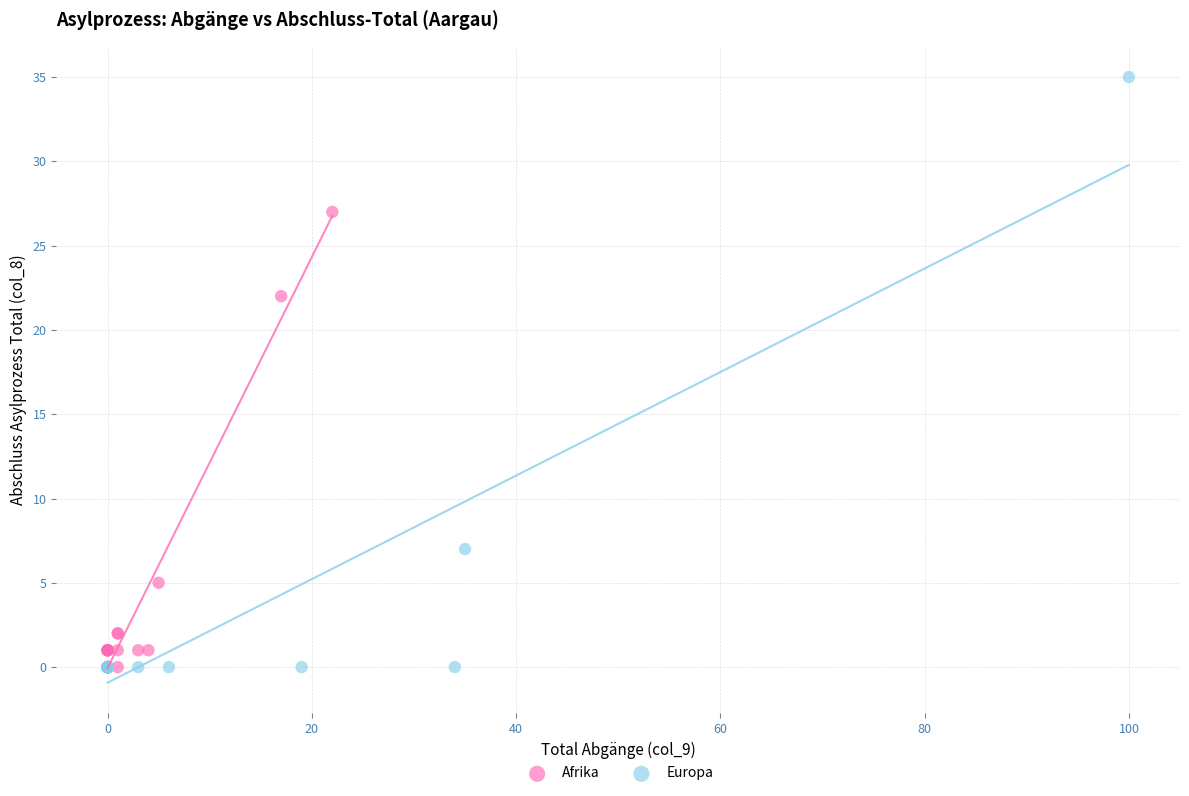

Which series has the largest Y range (max minus min)?

Europa